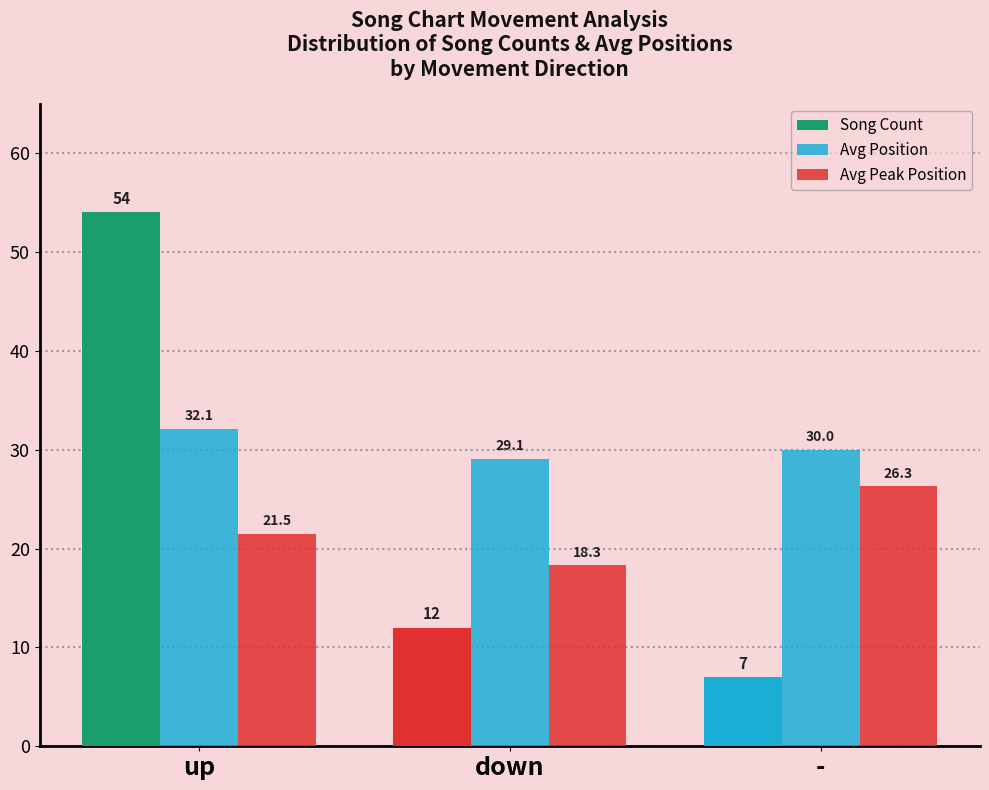

Rank the categories by Avg Position value from highest to lowest.

up, -, down